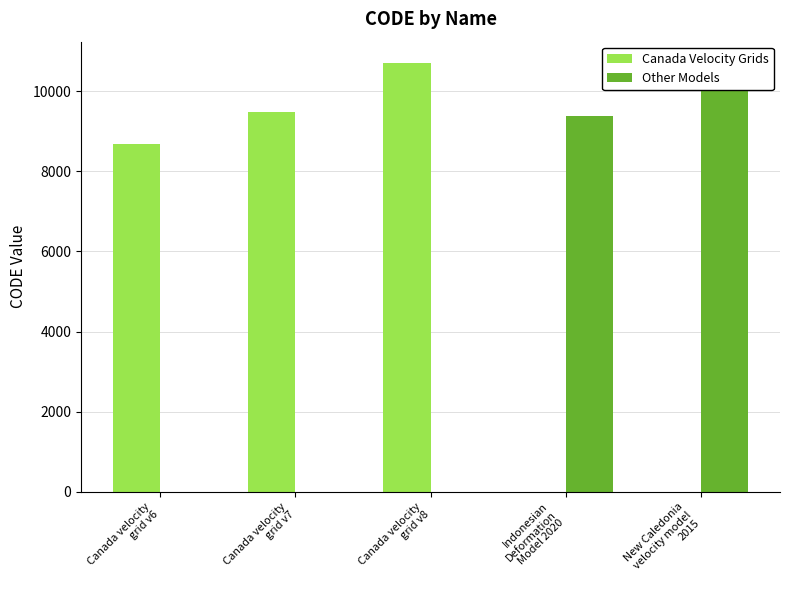

Which has a higher value, Canada velocity
grid v7 or Indonesian
Deformation
Model 2020?

Canada velocity
grid v7